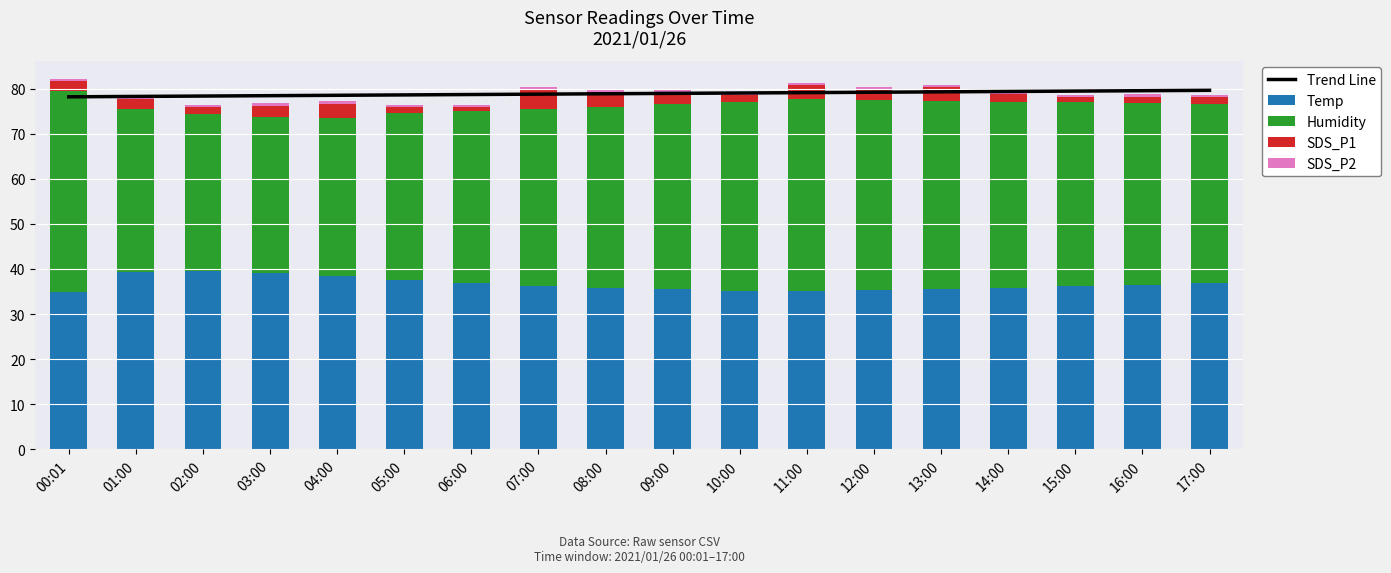

Reading left to right, what are all the values shown in this chart?

Trend Line: 78.2	78.3	78.4	78.4	78.5	78.6	78.7	78.8	78.9	78.9	79.0	79.1	79.2	79.3	79.4	79.5	79.5	79.6
Temp: 34.8	39.3	39.6	39.2	38.4	37.5	36.8	36.2	35.9	35.5	35.2	35.1	35.3	35.6	35.9	36.2	36.5	36.8
Humidity: 44.6	36.2	34.8	34.5	35.1	37.1	38.3	39.2	40.1	41.0	41.8	42.5	42.1	41.6	41.2	40.8	40.3	39.7
SDS_P1: 2.2	2.3	1.5	2.5	3.2	1.4	0.8	4.5	3.2	2.5	1.7	3.2	2.4	3.2	1.7	1.1	1.4	1.7
SDS_P2: 0.5	0.5	0.5	0.7	0.7	0.4	0.4	0.4	0.7	0.7	0.5	0.4	0.7	0.5	0.5	0.5	0.5	0.5